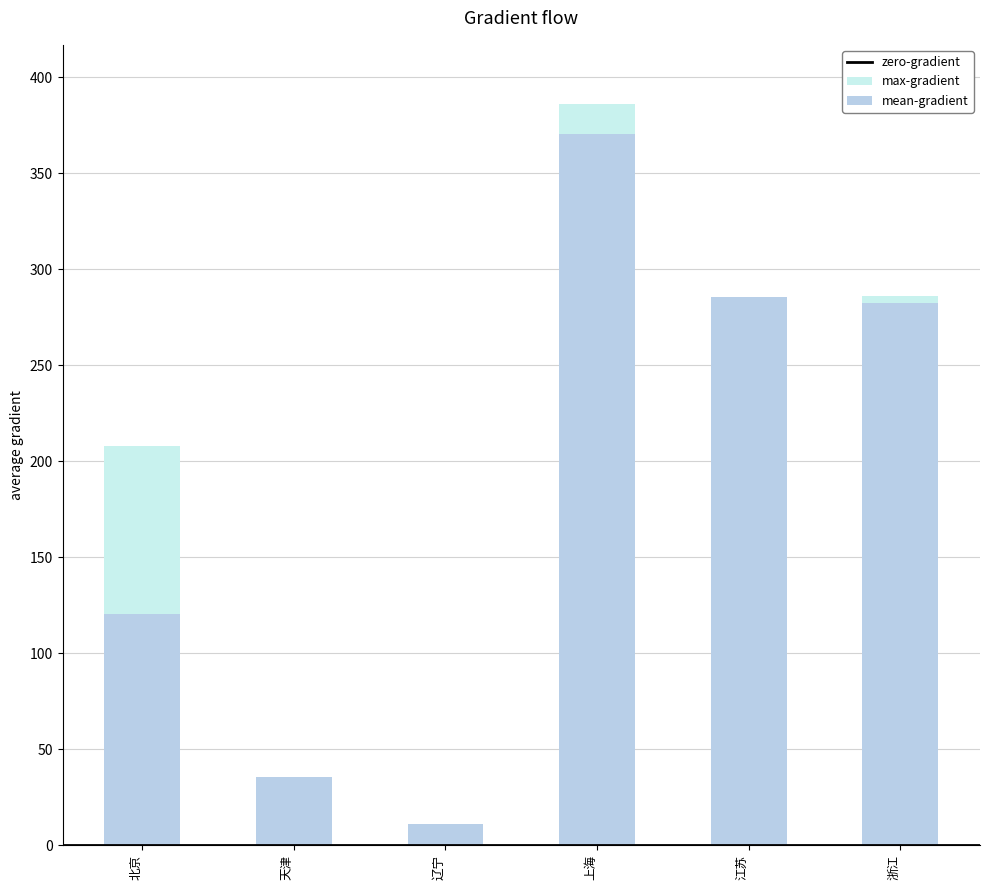

At which label is max-gradient closest to 198?

北京